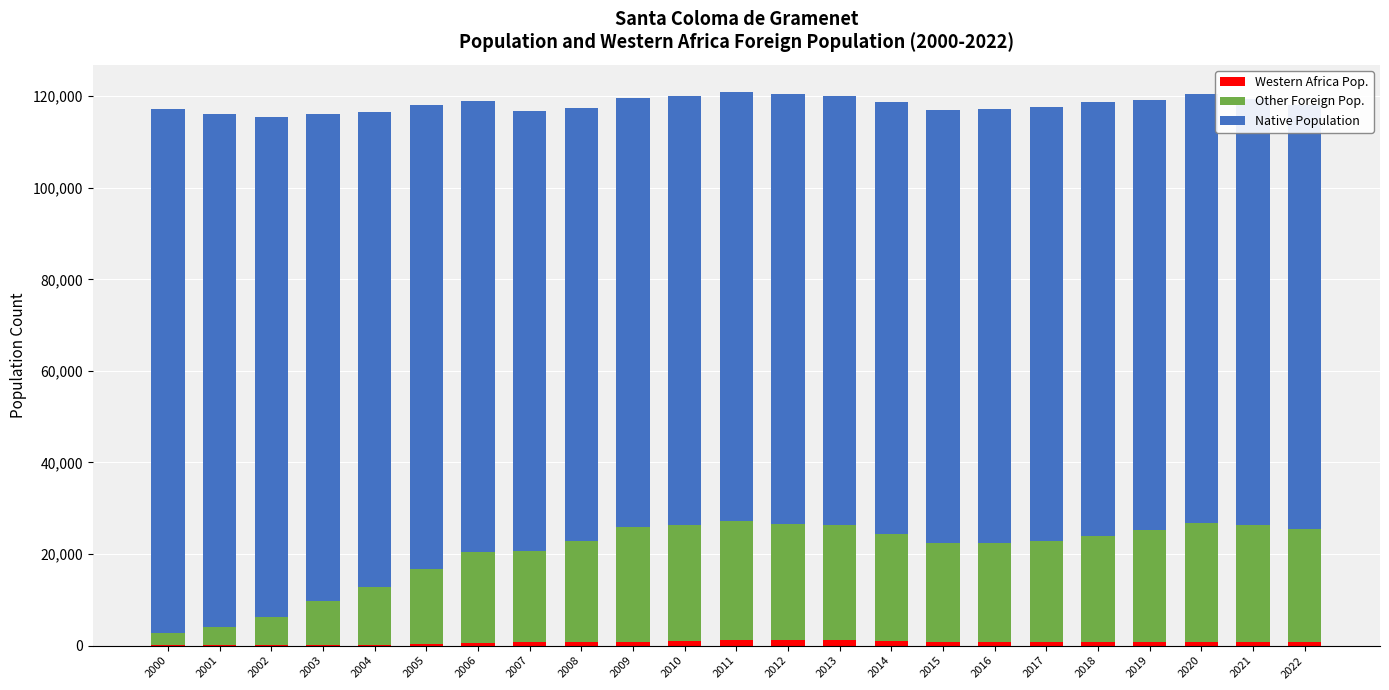

What are all the series names shown in the legend?

Western Africa Pop., Other Foreign Pop., Native Population